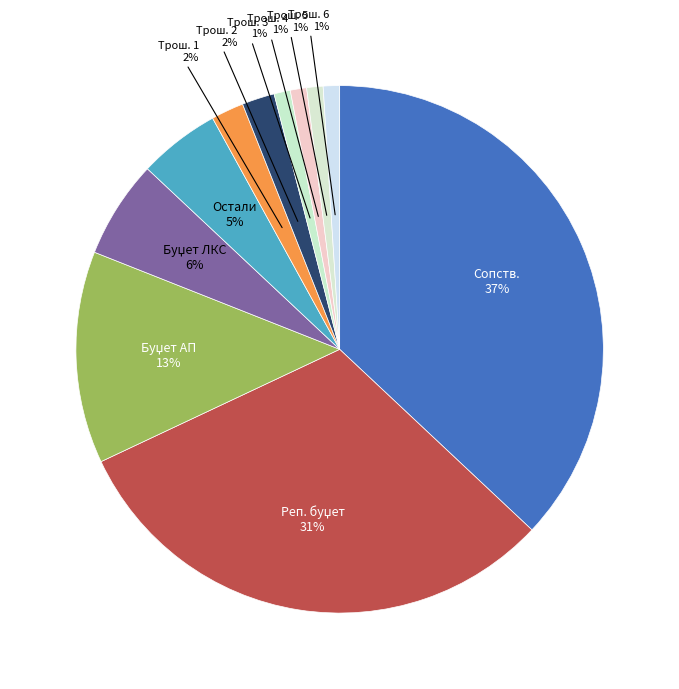

Does Трош. 5 represent more than half of the total?

No